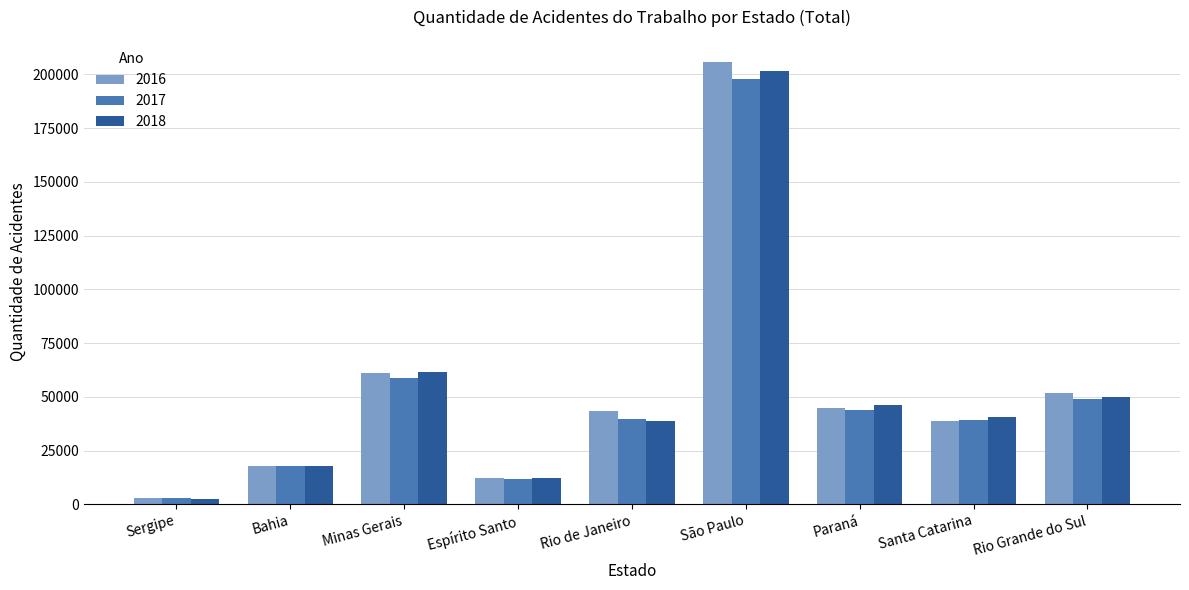

What is the label of the 1st bar from the left?

Sergipe